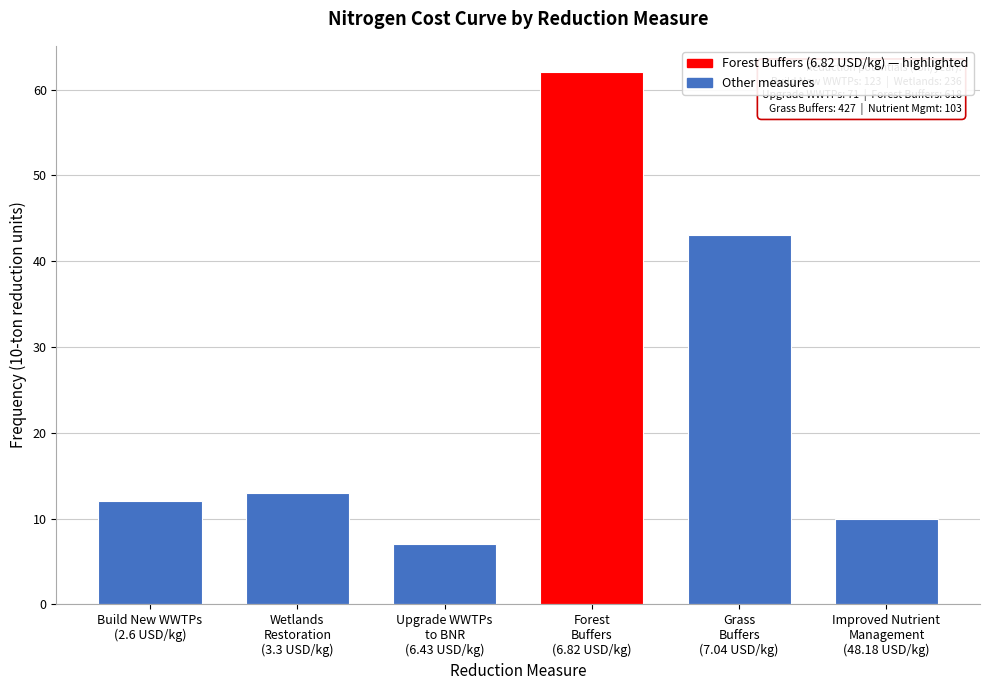

Reading left to right, what are all the values shown in this chart?

12	13	7	62	43	10